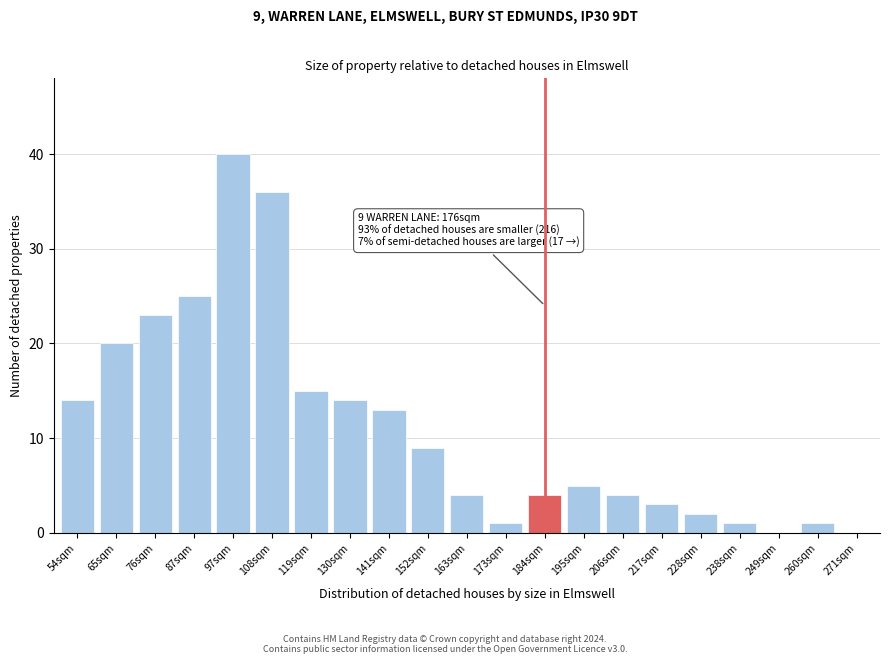

Reading right to left, list all the values displayed in this chart.

271sqm=0	260sqm=1	249sqm=0	238sqm=1	228sqm=2	217sqm=3	206sqm=4	195sqm=5	184sqm=4	173sqm=1	163sqm=4	152sqm=9	141sqm=13	130sqm=14	119sqm=15	108sqm=36	97sqm=40	87sqm=25	76sqm=23	65sqm=20	54sqm=14